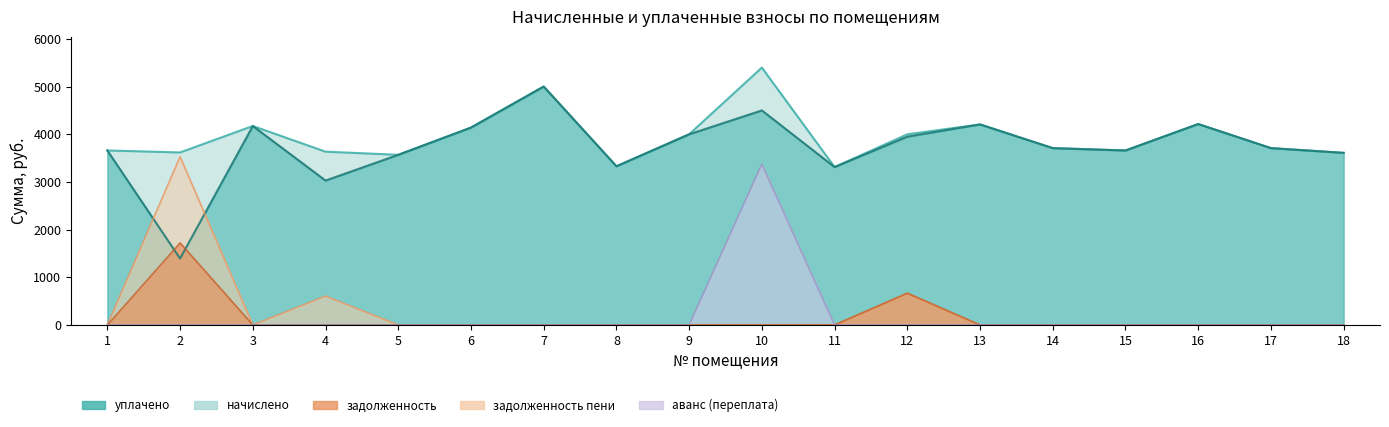

Between 18 and 13, which is larger?

13